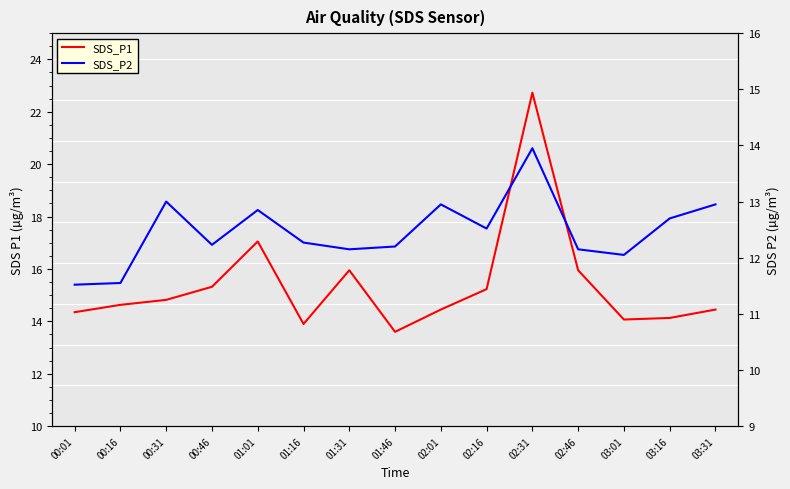

At which category does the chart reach its peak across all series?

02:31